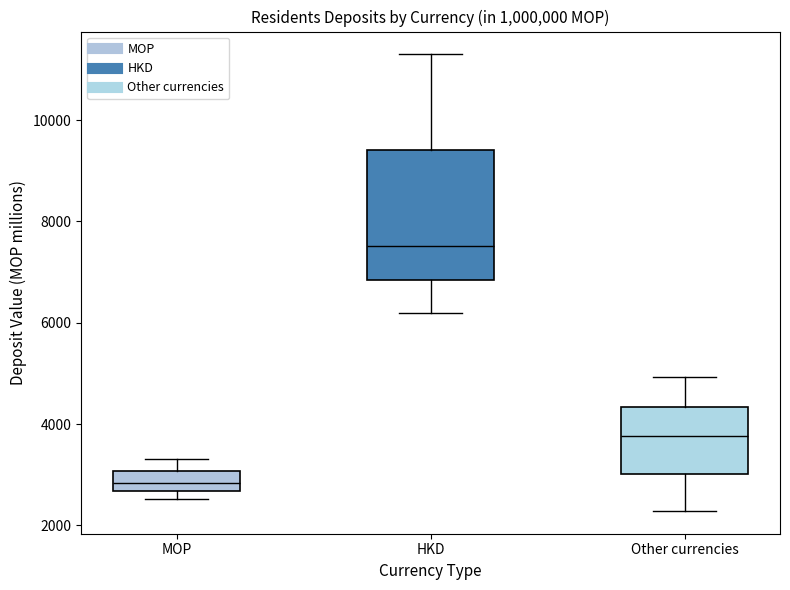

Reading left to right, transcribe this box plot: for each box, give where its median line is, the range the box spans, and where its two whiskers end, as read against the y-axis. The values are not printed on the chart, so give them approximately, as read against the axis.

MOP: median 2800, box 2600 to 3000, whiskers 2600 (just below the box's lower edge) to 3400
HKD: median 7600, box 6800 to 9400, whiskers 6200 to 11200
Other currencies: median 3800, box 3000 to 4400, whiskers 2200 to 5000